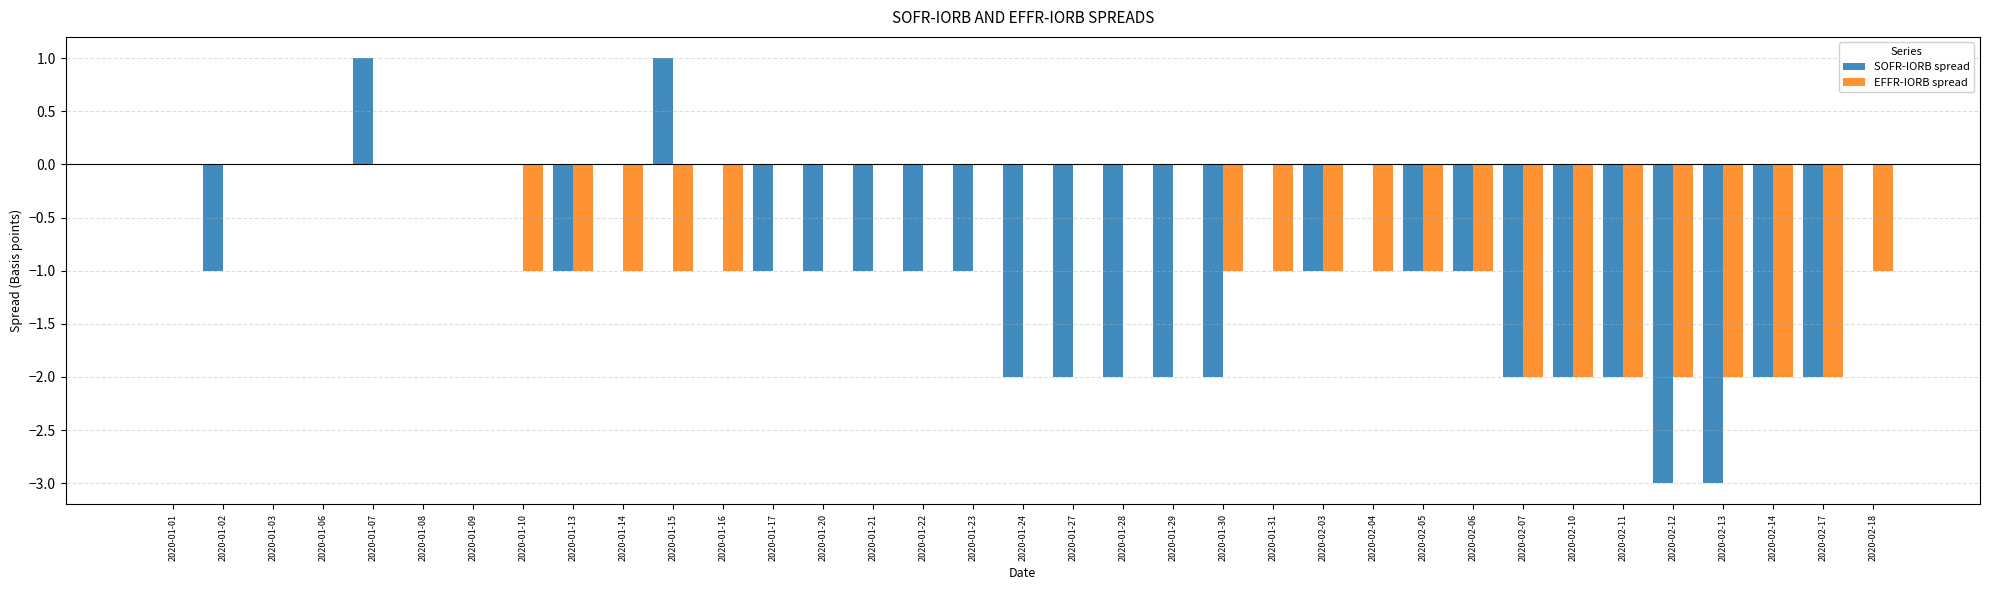

At which category is the sum across all series the highest?

2020-01-07